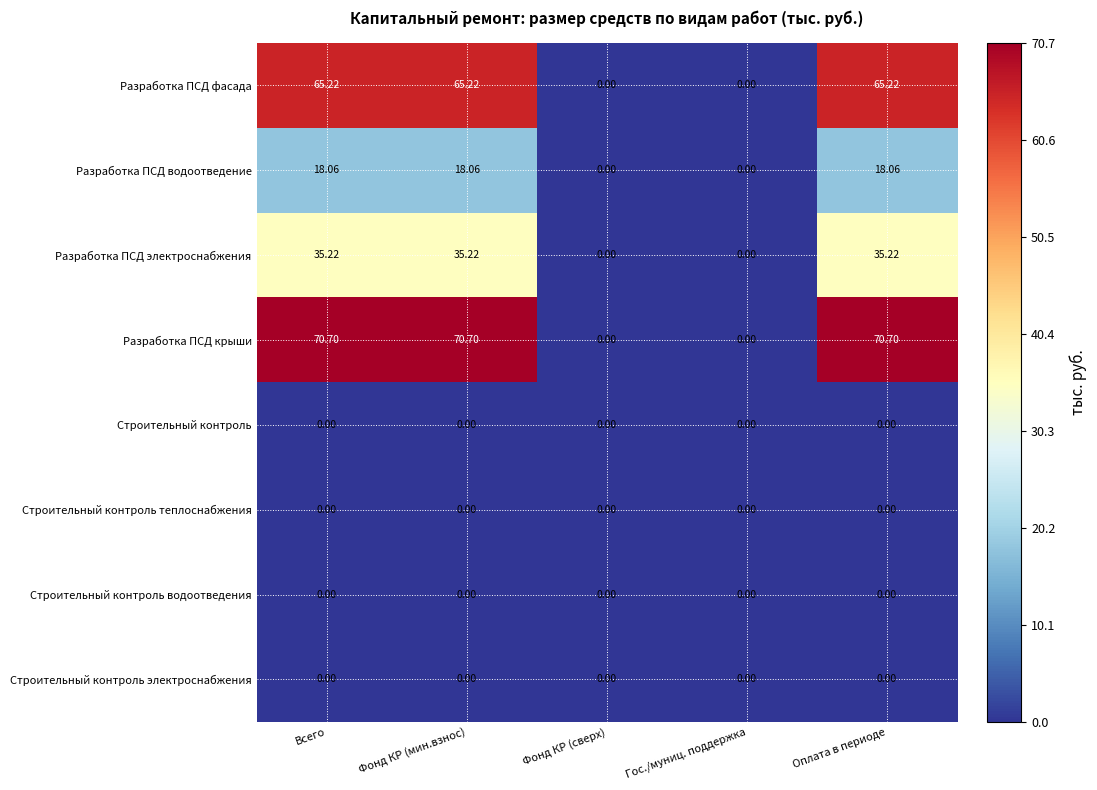

Which series has the widest spread of values?

Разработка ПСД крыши